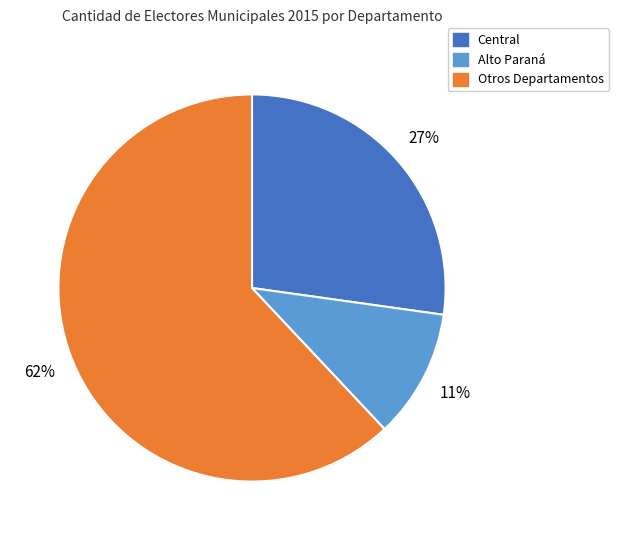

Is there any slice that represents more than half of the pie?

Yes